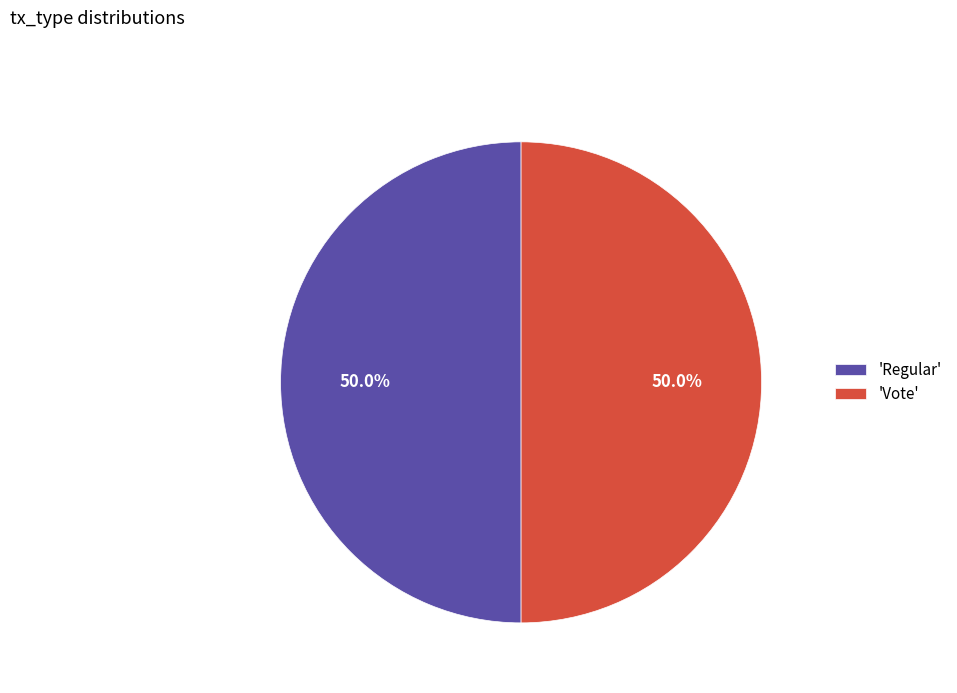

What is the total percentage of 'Regular' and 'Vote'?

100.0%